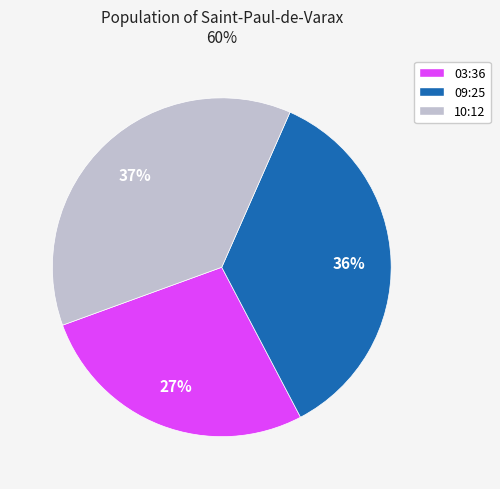

To the nearest percent, what is the difference between the largest and smallest slice percentages?

10%